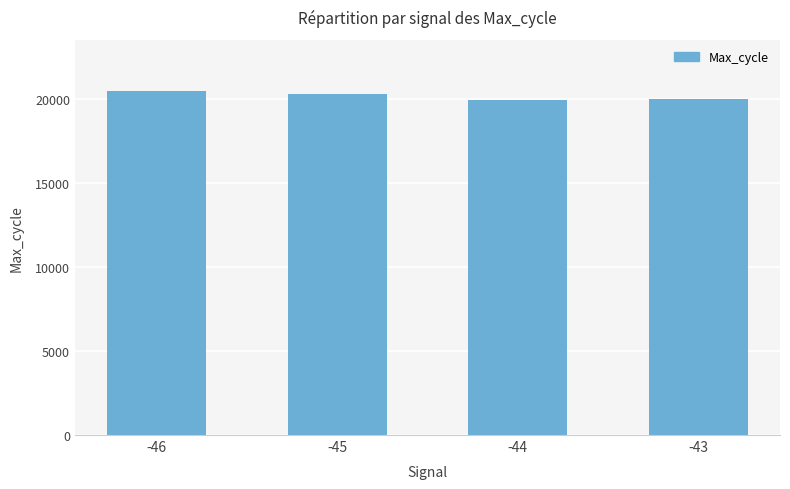

The value at -46 is 20441. True or false?

True